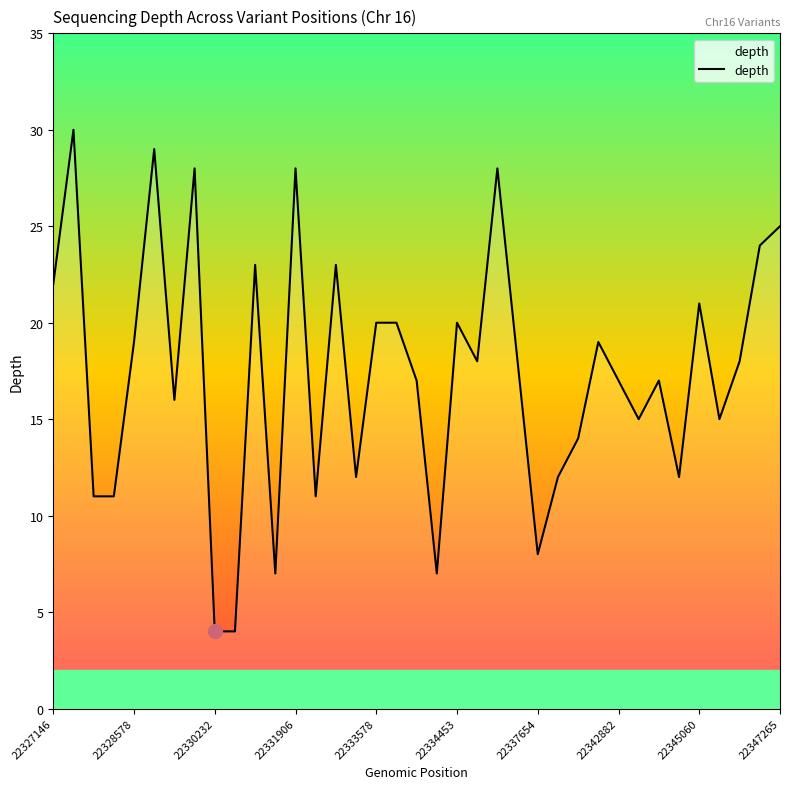

What is the difference between the maximum and minimum values?

26